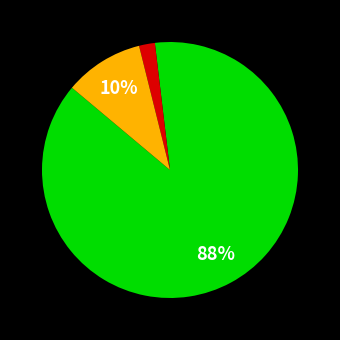

Is there any slice that represents more than half of the pie?

Yes